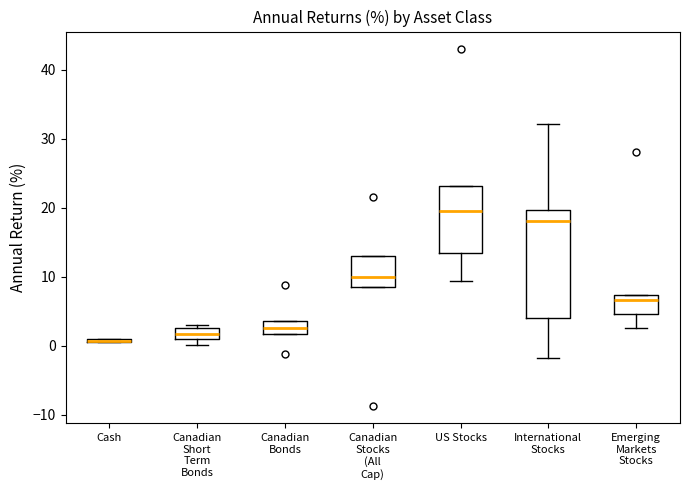

Which box is the tallest, from its lower edge to its upper edge?

International Stocks